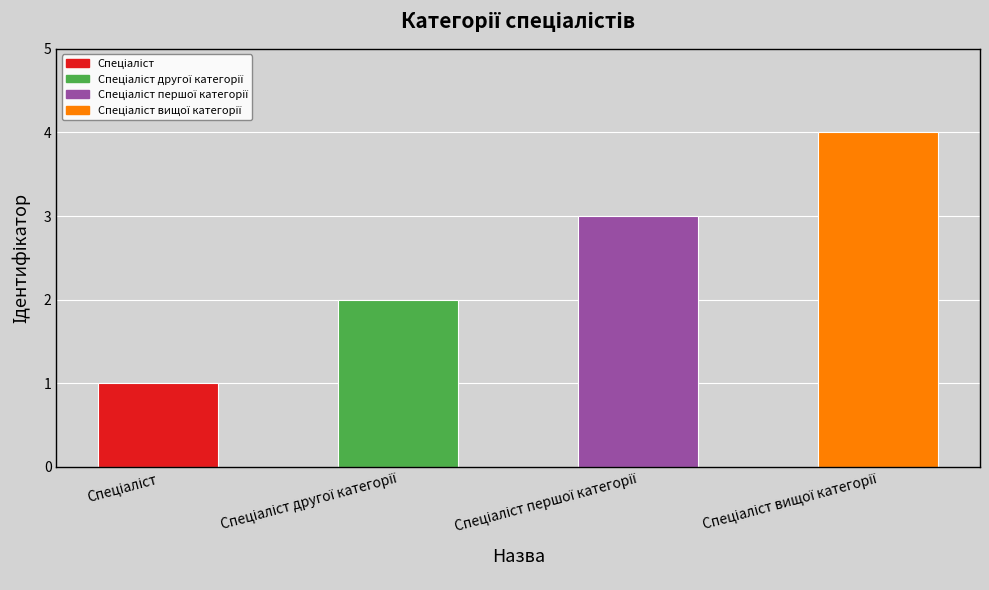

How many bars are there in total?

4